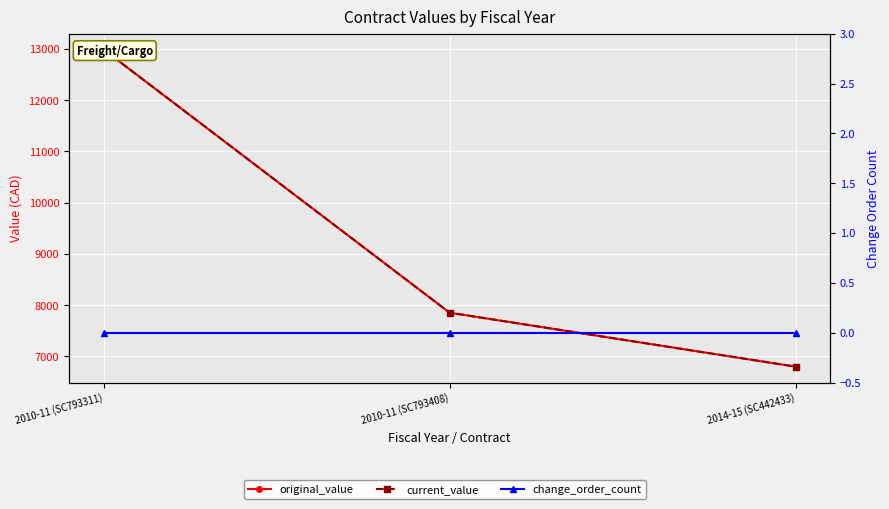

How many categories are shown in the chart?

3